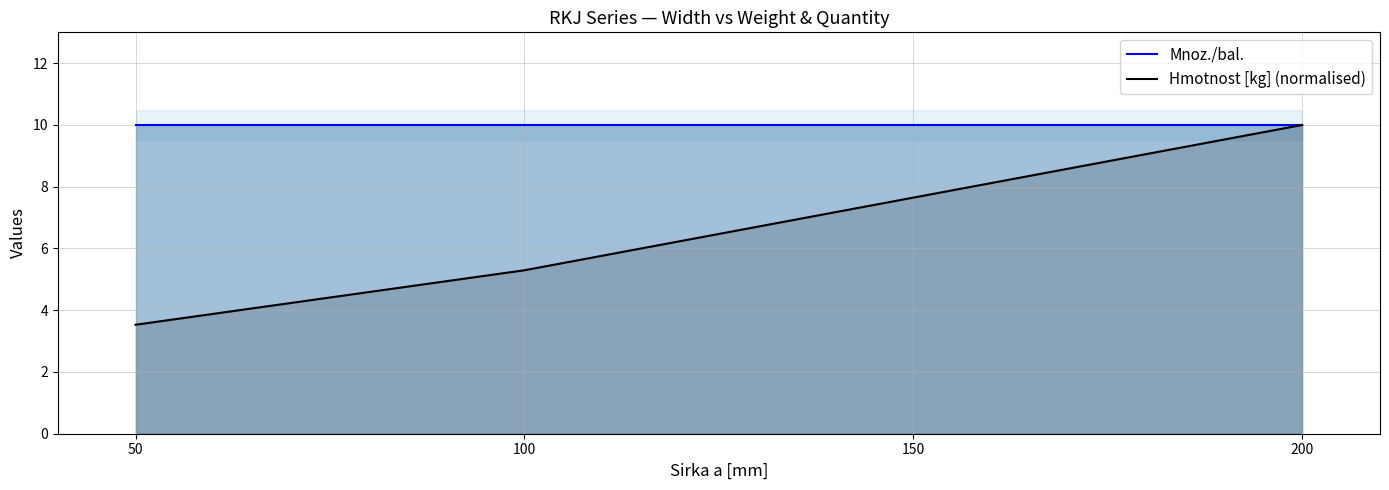

Reading right to left, extract all data points from this chart.

Mnoz./bal.: 10.0	10.0	10.0	10.0
Hmotnost [kg] (normalised): 10.0	7.6	5.3	3.5